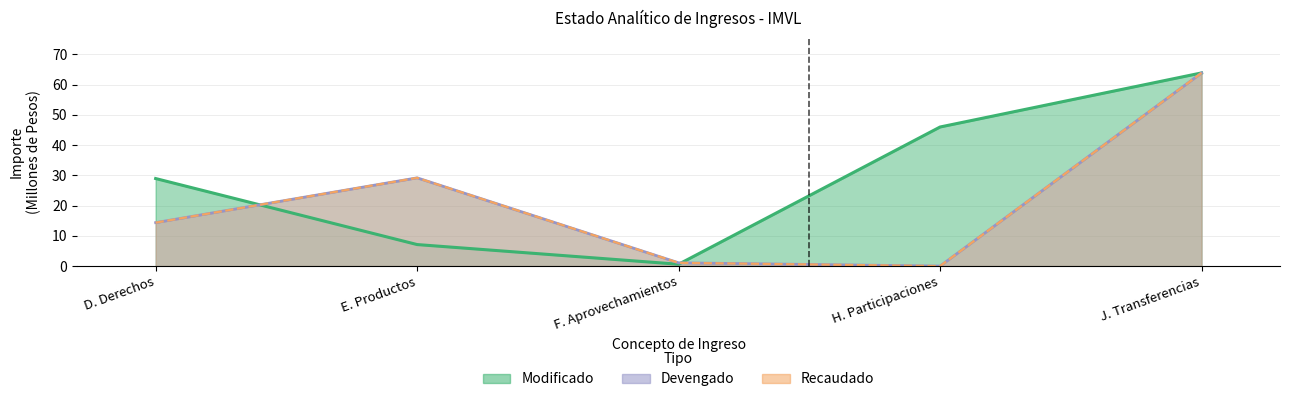

What is the sum of the Devengado values at F. Aprovechamientos and E. Productos?

30.2